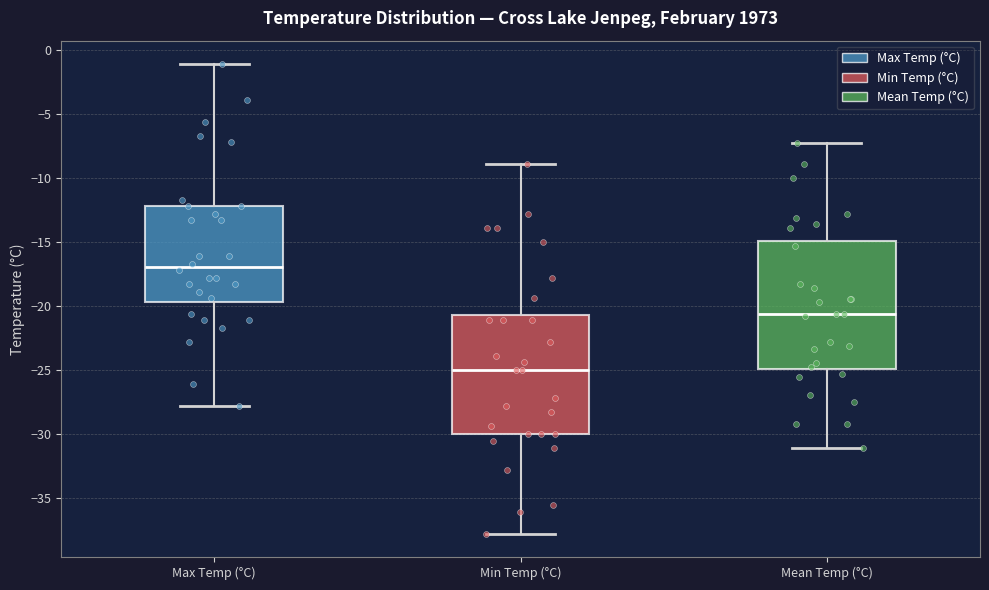

Comparing the boxes themselves (not the whiskers), which one is the tallest?

Mean Temp (°C)